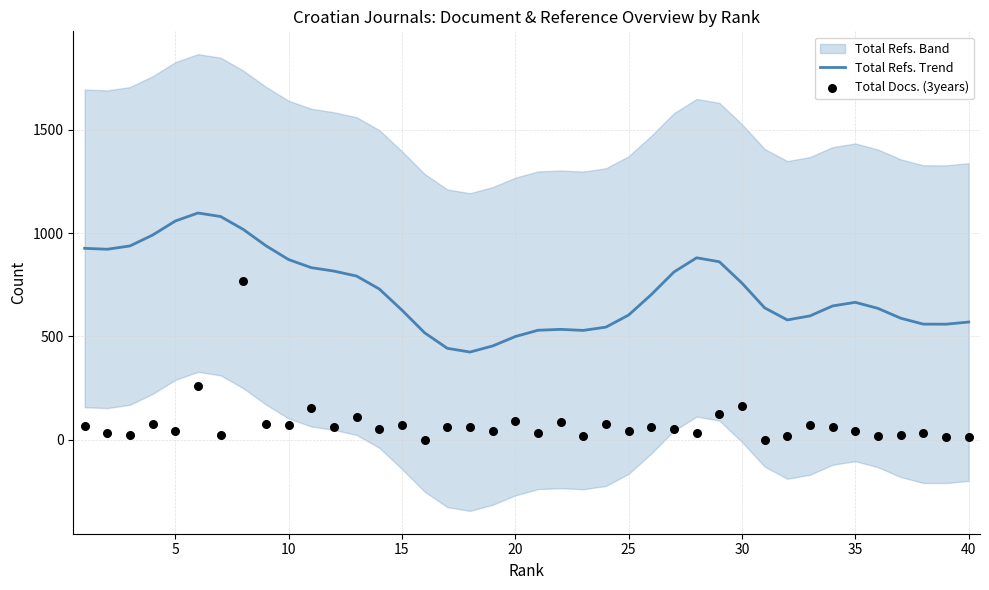

What is the maximum value for Total Refs. Trend?

1097.0